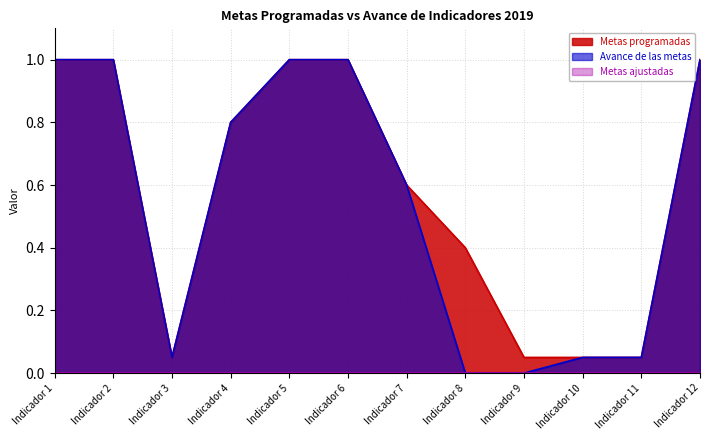

Reading left to right, what are all the values shown in this chart?

Metas programadas: 1.0	1.0	0.1	0.8	1.0	1.0	0.6	0.4	0.1	0.1	0.1	1.0
Avance de las metas: 1.0	1.0	0.1	0.8	1.0	1.0	0.6	0.0	0.0	0.1	0.1	1.0